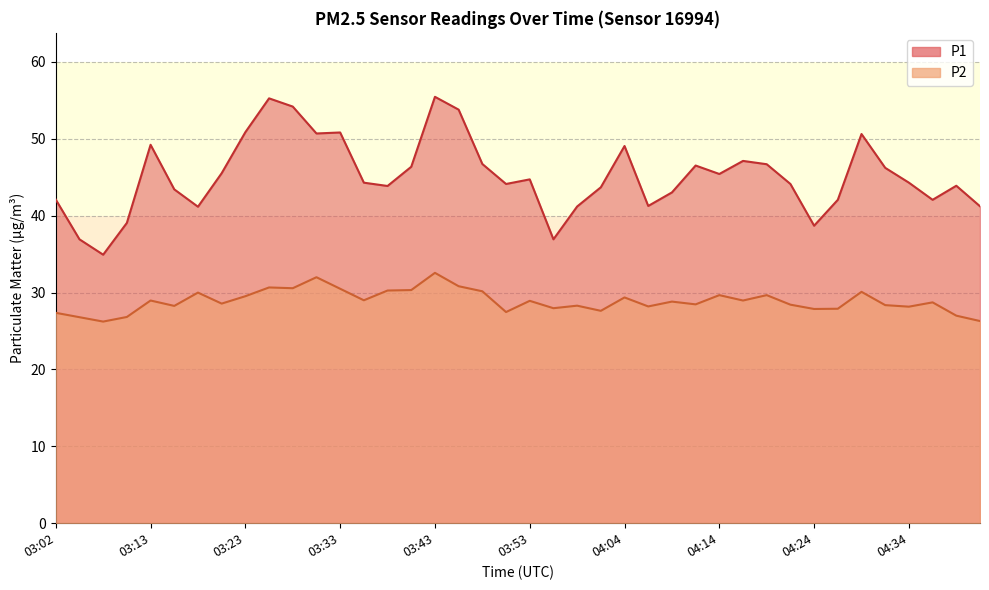

Between 03:46 and 03:51, which series saw the biggest shift?

P1